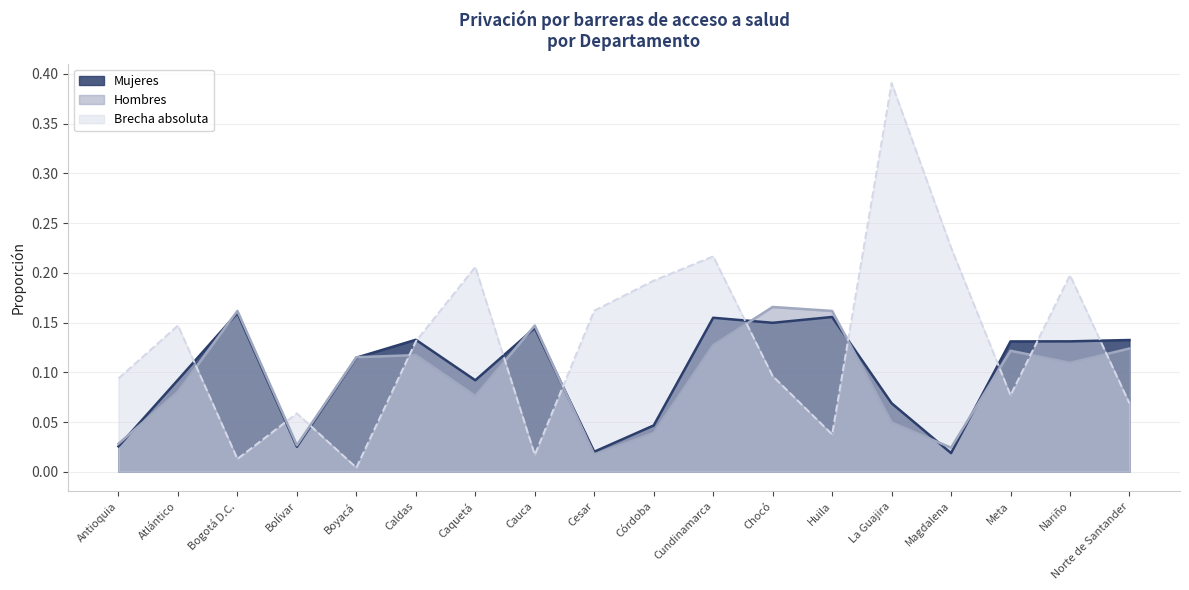

The value of Mujeres at Antioquia is 0.0. True or false?

True